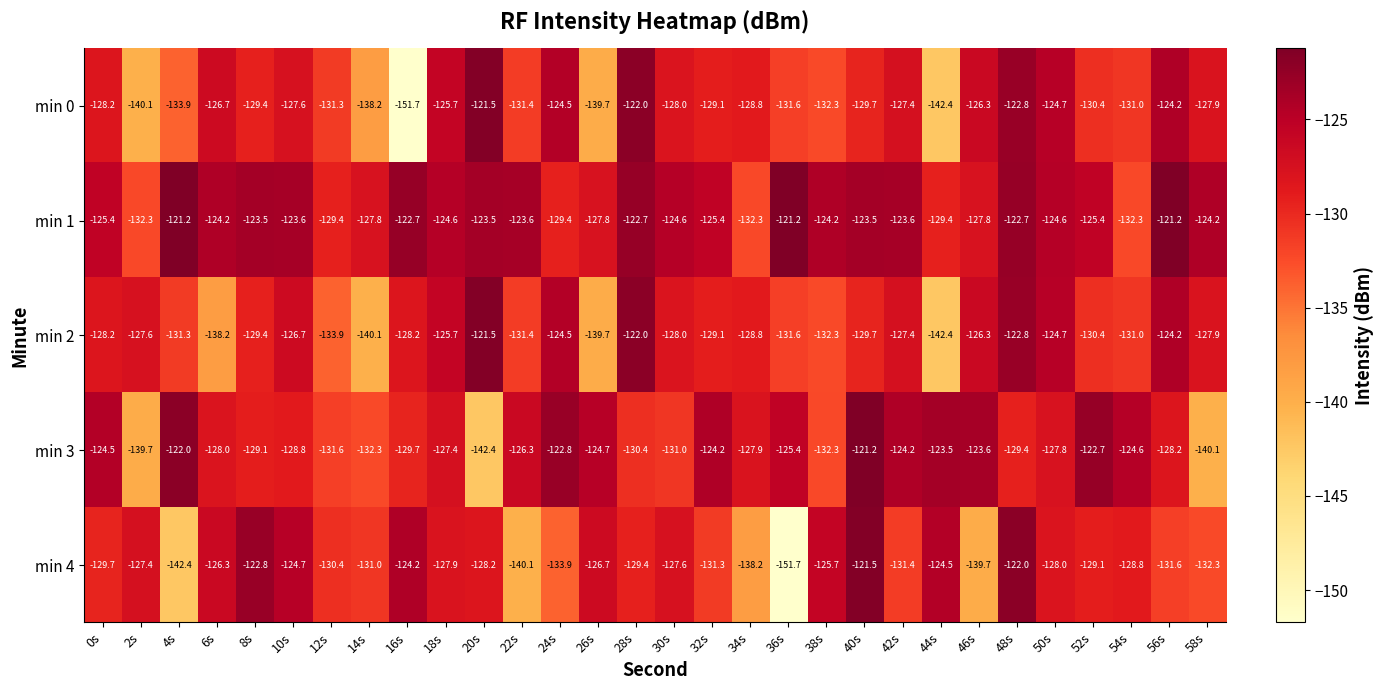

What is the difference between the maximum and minimum values in the min 0 series?

30.2